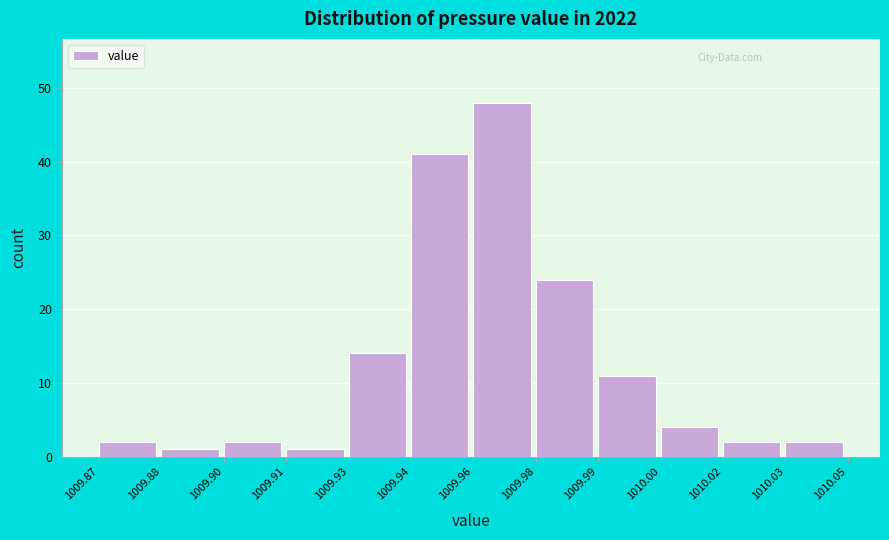

Reading left to right, list all the values displayed in this chart.

1009.87=2	1009.88=1	1009.90=2	1009.91=1	1009.93=14	1009.94=41	1009.96=48	1009.98=24	1009.99=11	1010.00=4	1010.02=2	1010.03=2